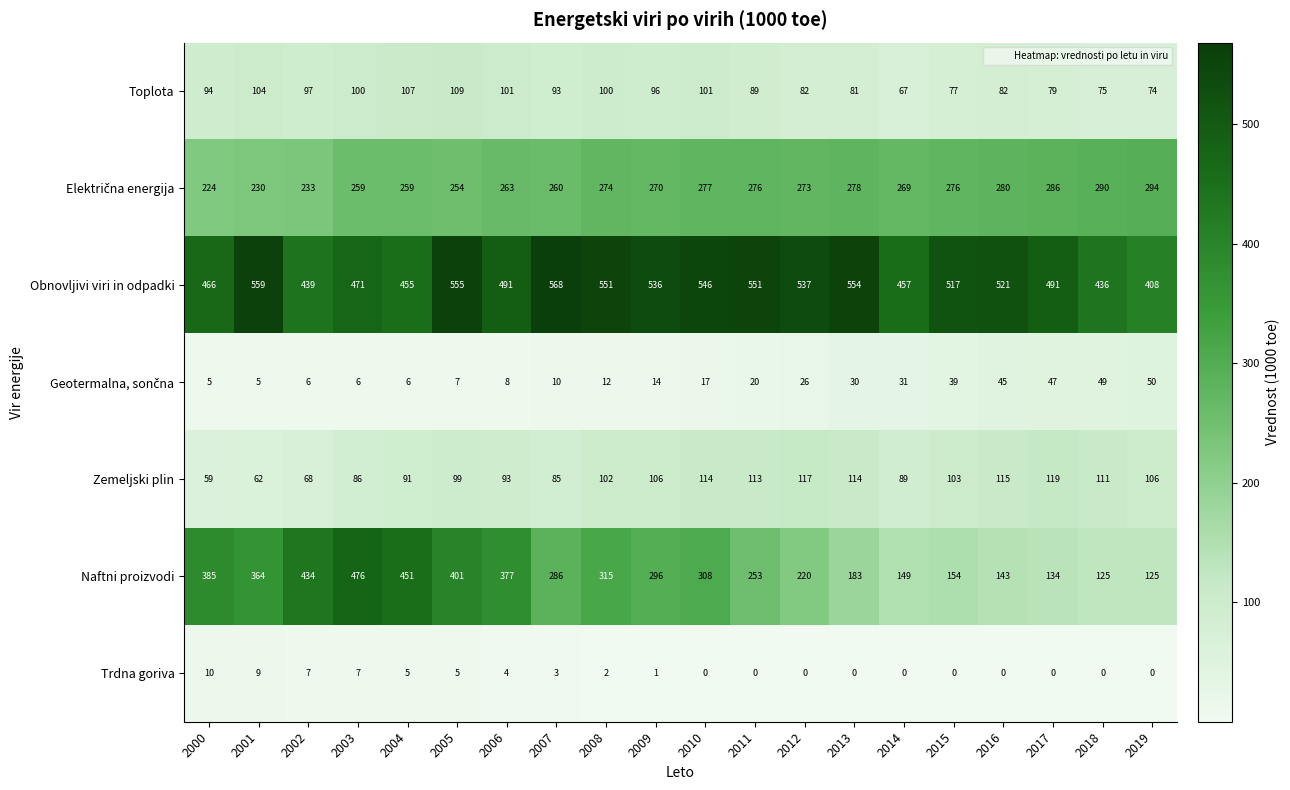

At which category is the sum across all series the highest?

2005